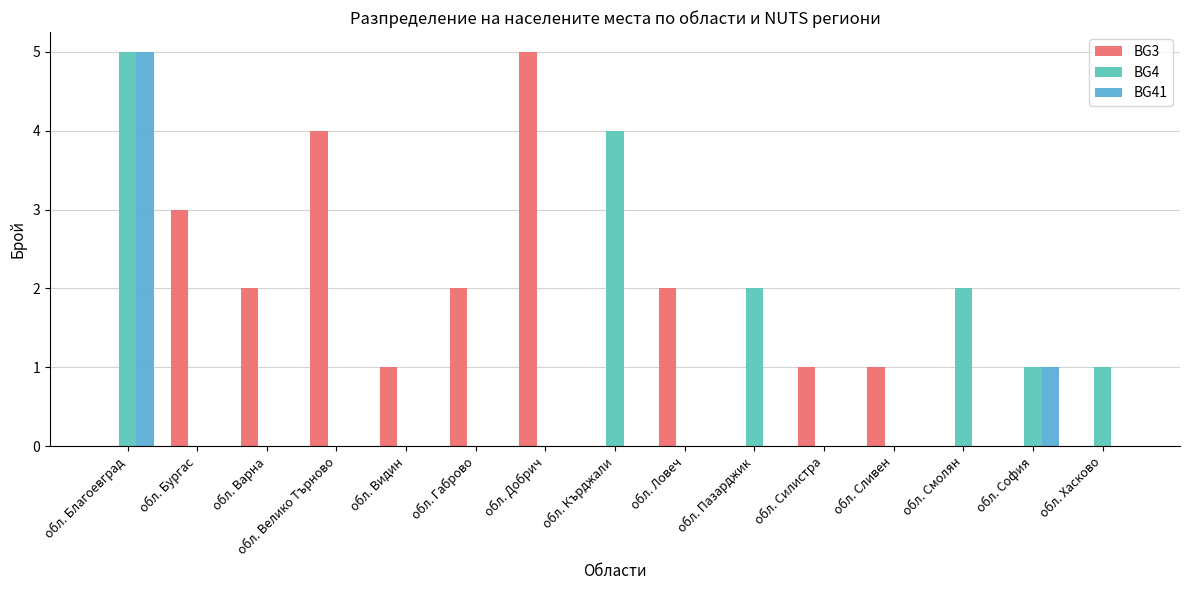

Reading left to right, transcribe all the data shown in this chart.

BG3: обл. Благоевград=0	обл. Бургас=3	обл. Варна=2	обл. Велико Търново=4	обл. Видин=1	обл. Габрово=2	обл. Добрич=5	обл. Кърджали=0	обл. Ловеч=2	обл. Пазарджик=0	обл. Силистра=1	обл. Сливен=1	обл. Смолян=0	обл. София=0	обл. Хасково=0
BG4: обл. Благоевград=5	обл. Бургас=0	обл. Варна=0	обл. Велико Търново=0	обл. Видин=0	обл. Габрово=0	обл. Добрич=0	обл. Кърджали=4	обл. Ловеч=0	обл. Пазарджик=2	обл. Силистра=0	обл. Сливен=0	обл. Смолян=2	обл. София=1	обл. Хасково=1
BG41: обл. Благоевград=5	обл. Бургас=0	обл. Варна=0	обл. Велико Търново=0	обл. Видин=0	обл. Габрово=0	обл. Добрич=0	обл. Кърджали=0	обл. Ловеч=0	обл. Пазарджик=0	обл. Силистра=0	обл. Сливен=0	обл. Смолян=0	обл. София=1	обл. Хасково=0